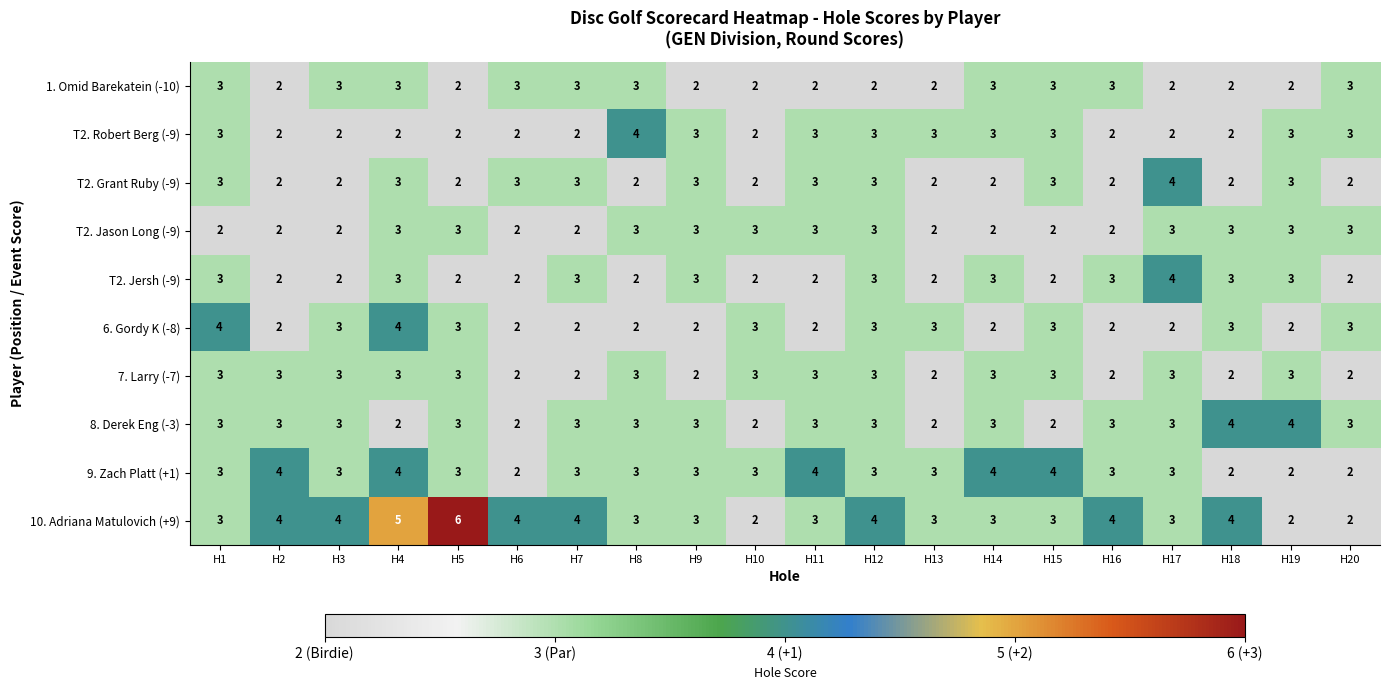

True or false: T2. Jersh (-9) has a value of 3 at H14.

True